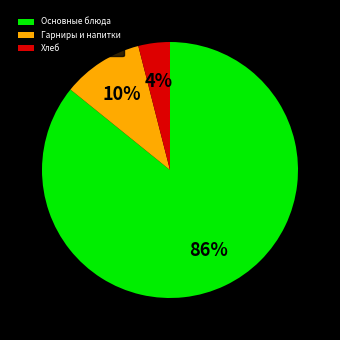

True or false: Основные блюда accounts for 80% of the total.

False